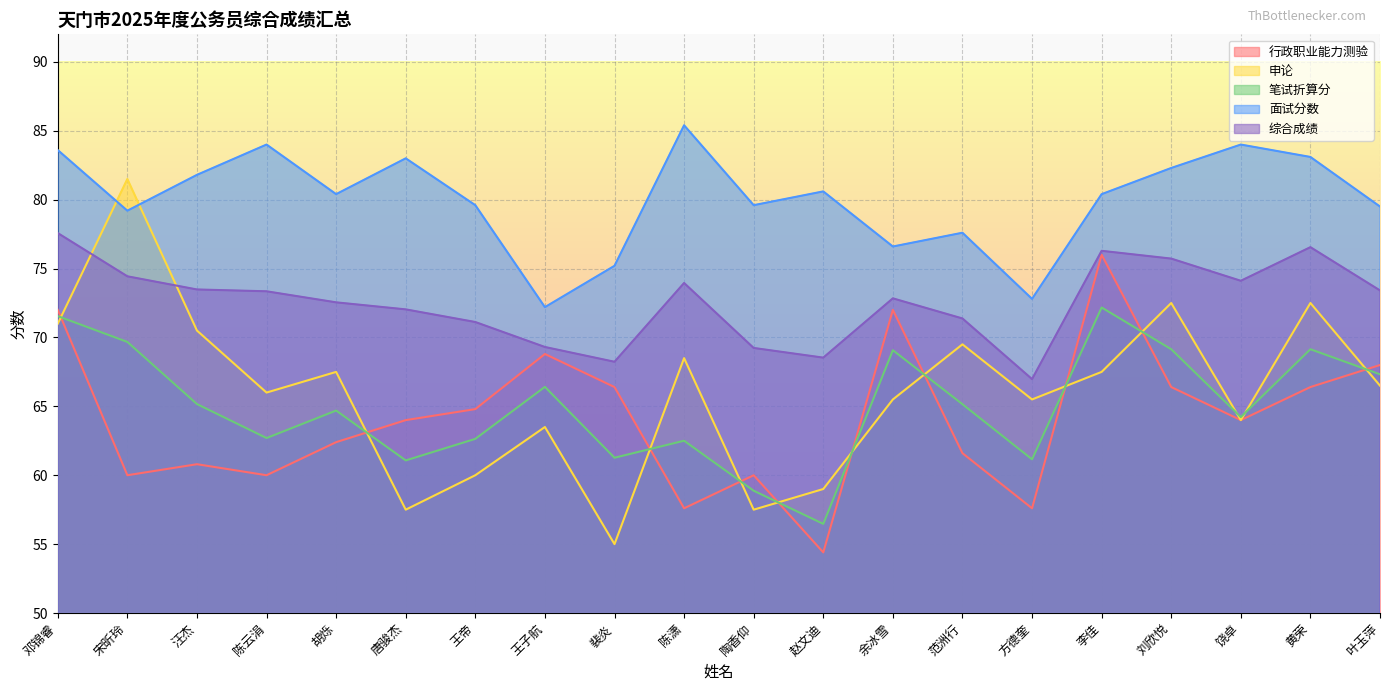

At which category is the sum across all series the highest?

邓锦睿